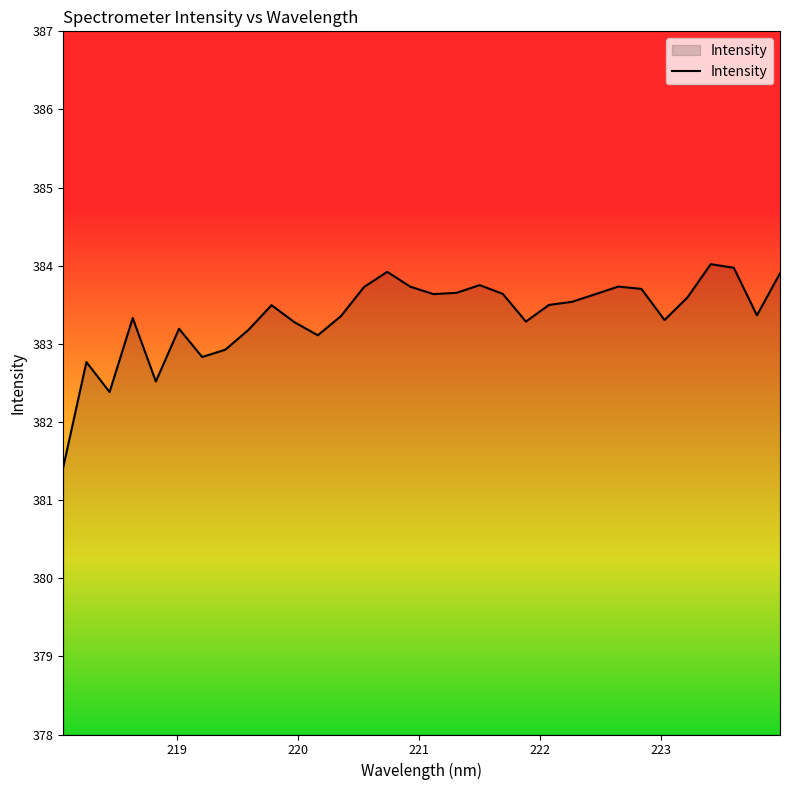

What is the smallest value displayed?

381.4